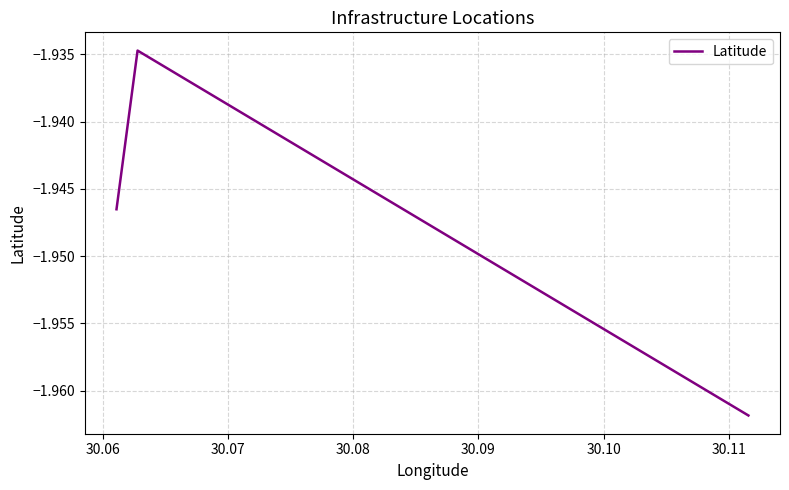

The value at 30.06 is -1.9. True or false?

True